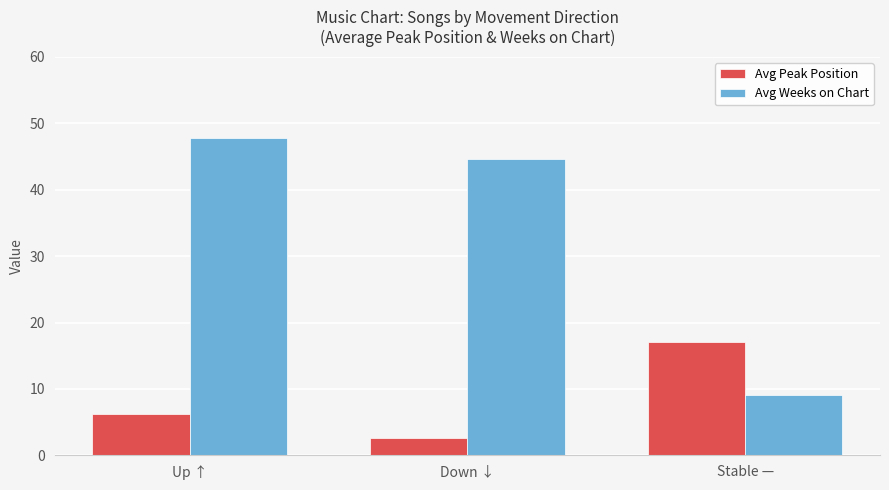

At which label is Avg Weeks on Chart closest to 28?

Down ↓